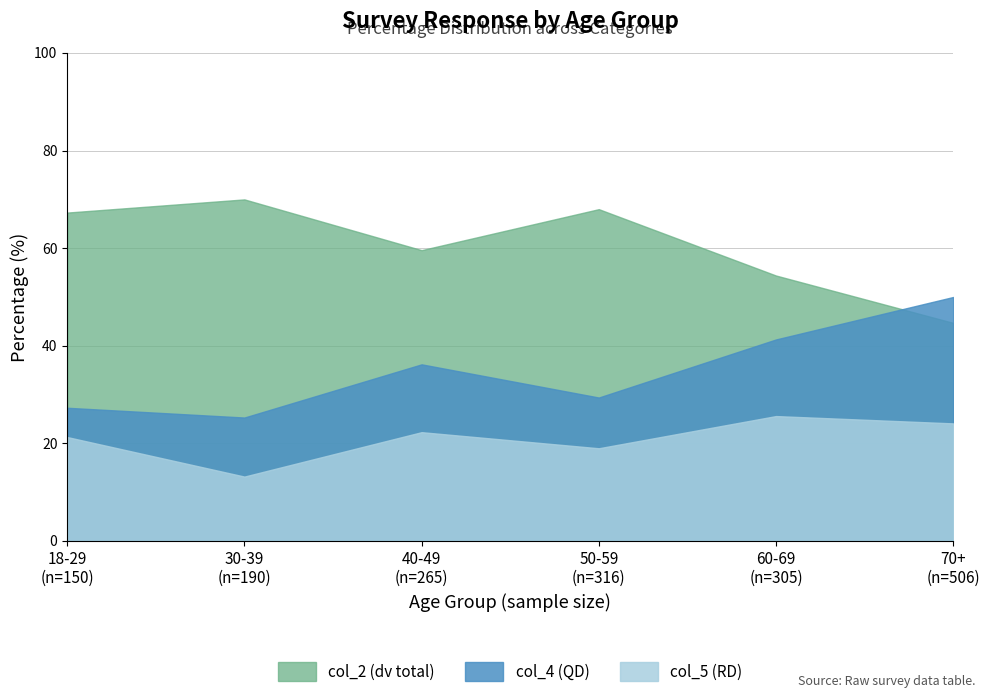

How many categories are shown in the chart?

6